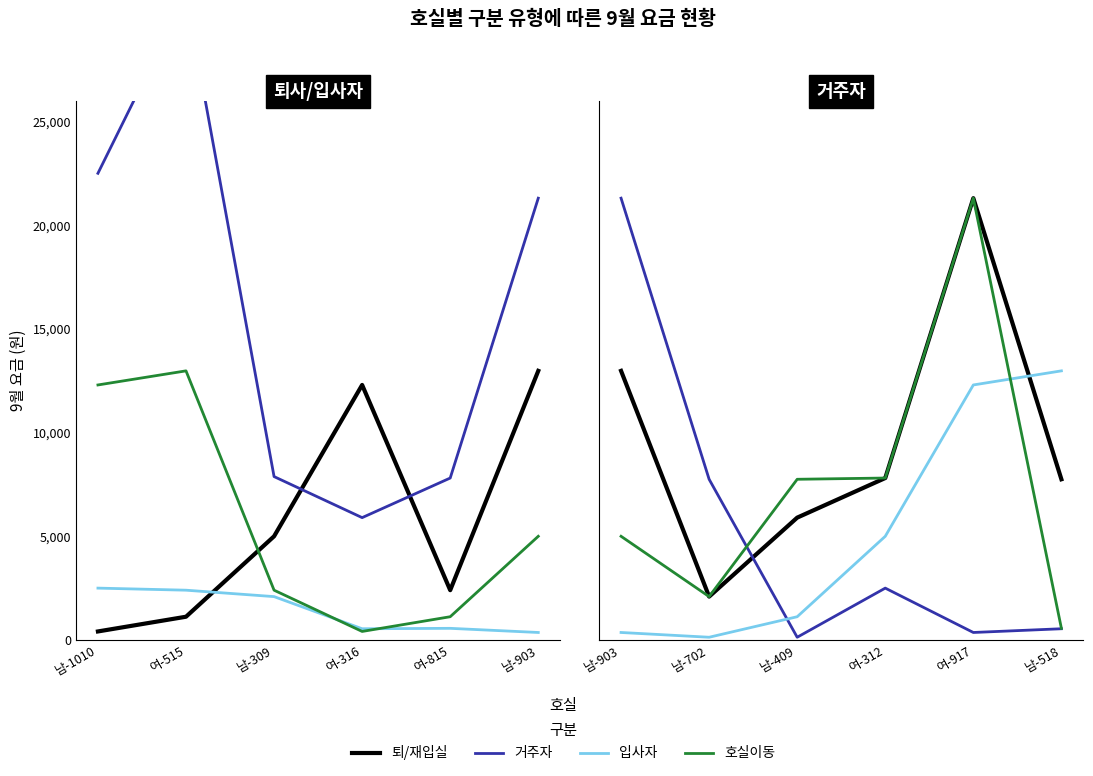

How many data points in 입사자 are less than 5000?

3